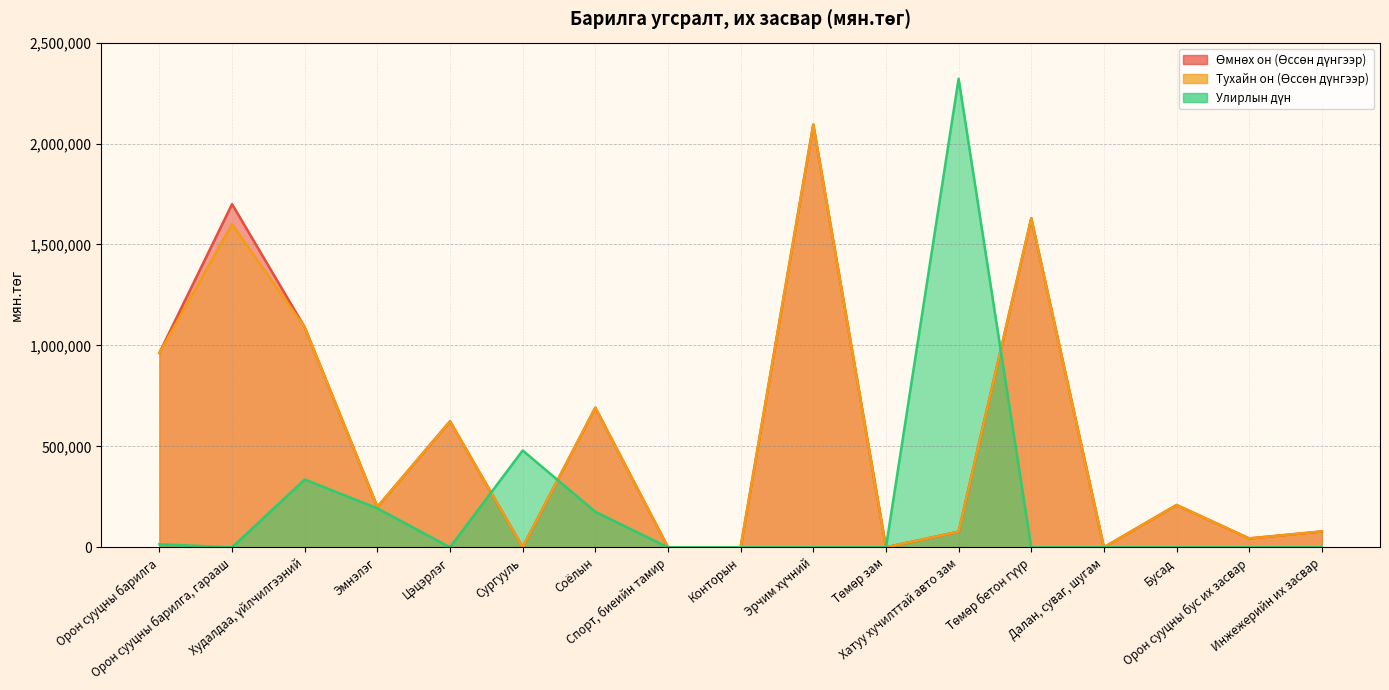

Reading right to left, transcribe all the data shown in this chart.

Өмнөх он (Өссөн дүнгээр): 78700.0	43961.3	209650.0	0.0	1630000.0	77276.3	0.0	2094149.9	0.0	0.0	691800.0	0.0	624200.0	200000.0	1090000.0	1700000.0	963401.0
Тухайн он (Өссөн дүнгээр): 78700.0	43961.3	209650.0	0.0	1630000.0	77276.3	0.0	2094149.9	0.0	0.0	691800.0	0.0	624200.0	200000.0	1090000.0	1600000.0	963401.0
Улирлын дүн: 0.0	0.0	0.0	0.0	0.0	2321000.0	0.0	0.0	0.0	0.0	176000.0	479748.0	0.0	193000.0	336000.0	0.0	15000.0